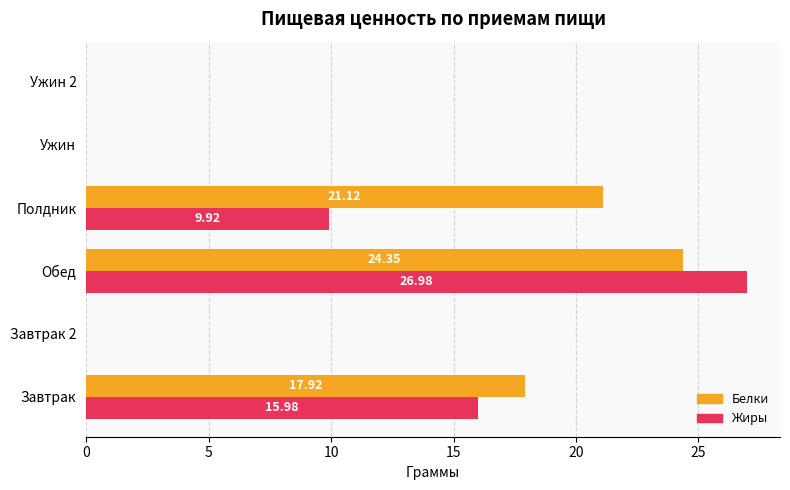

Which label corresponds to the largest value in the chart?

Обед